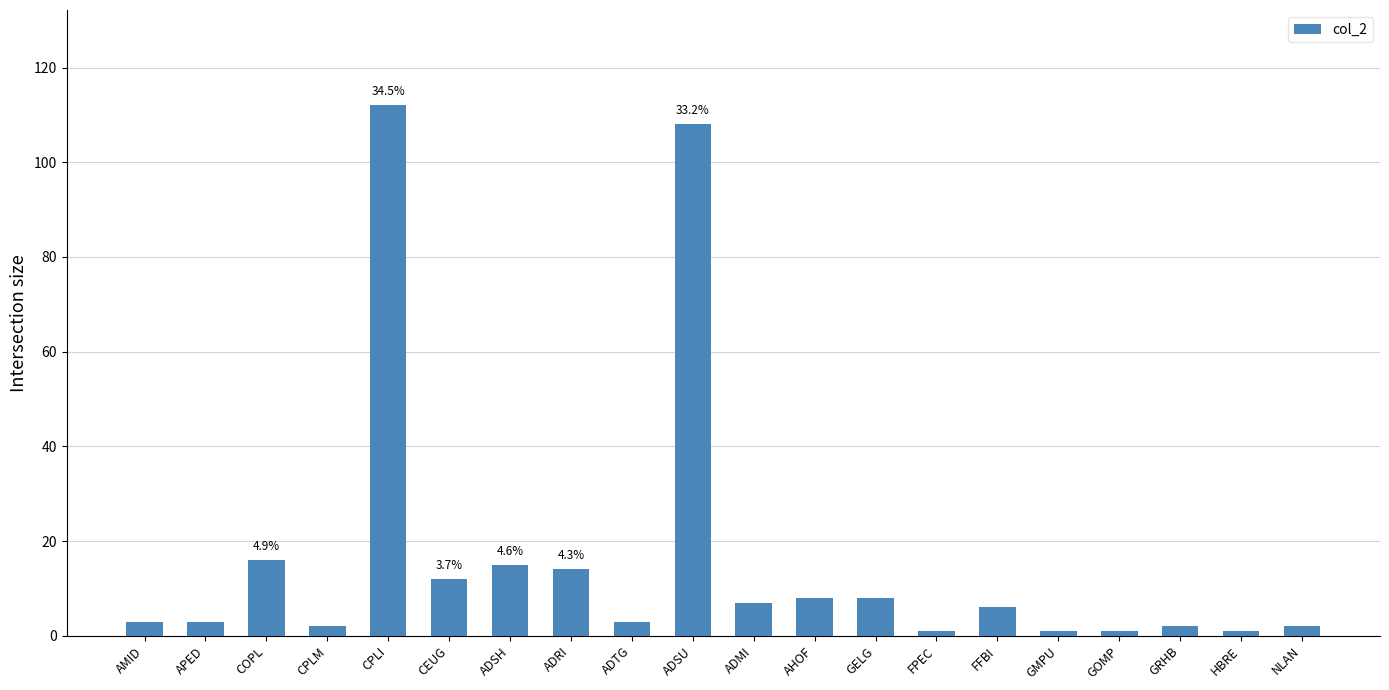

Which has a higher value, HBRE or ADSU?

ADSU